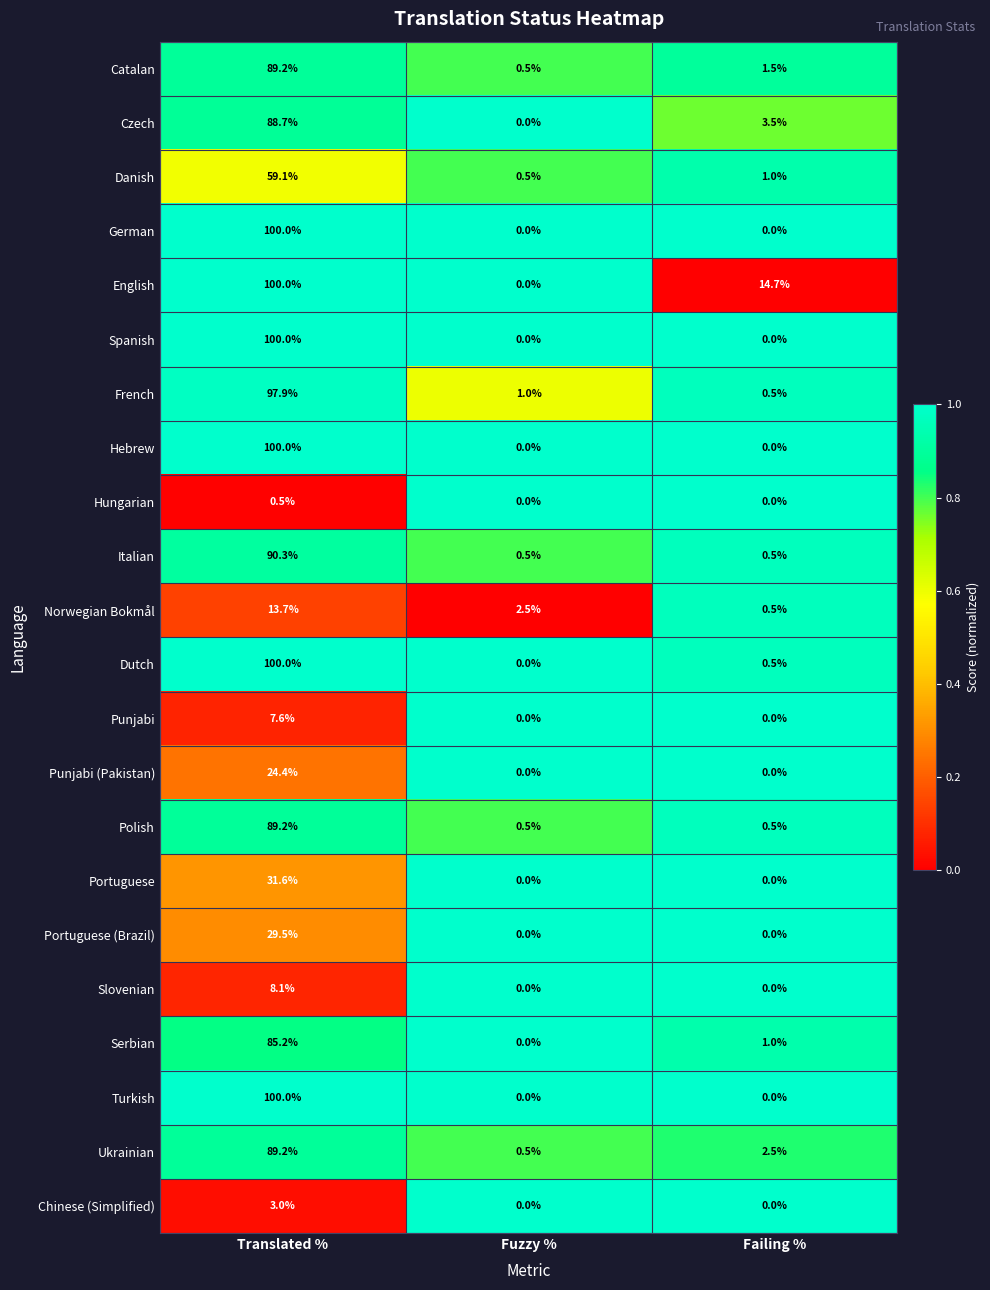

What is the spread (max minus min) of values at Failing %?

14.7